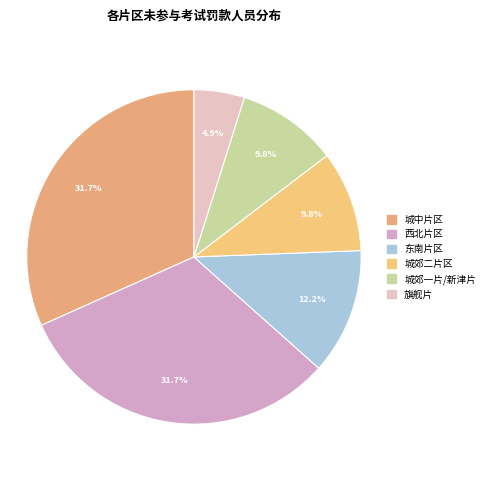

Does 旗舰片 account for over 50% of the chart?

No